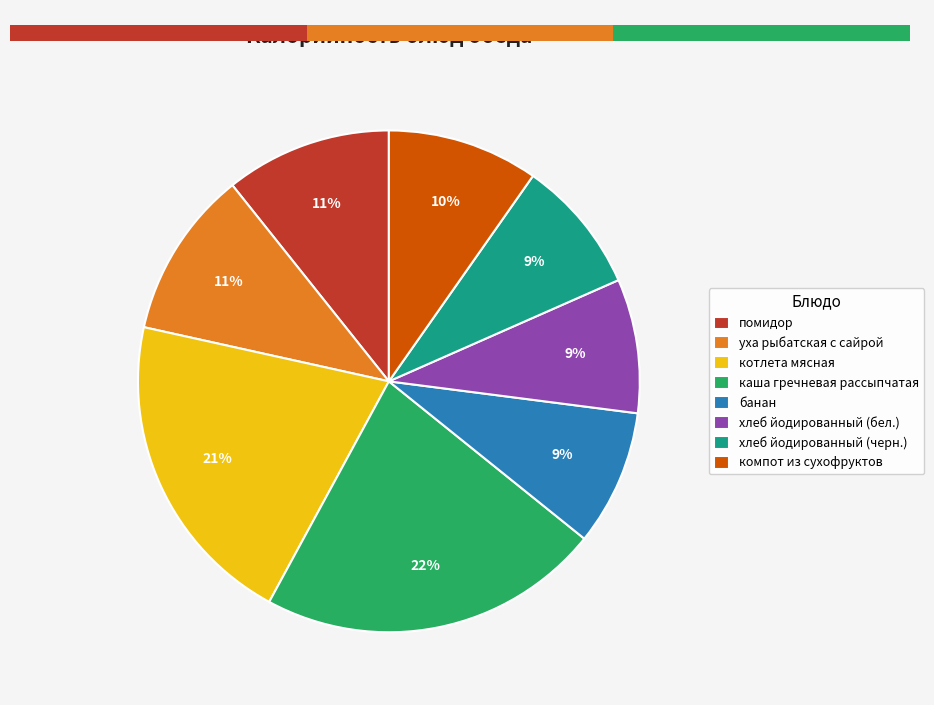

To the nearest percent, what is the difference between the largest and smallest slice percentages?

13%